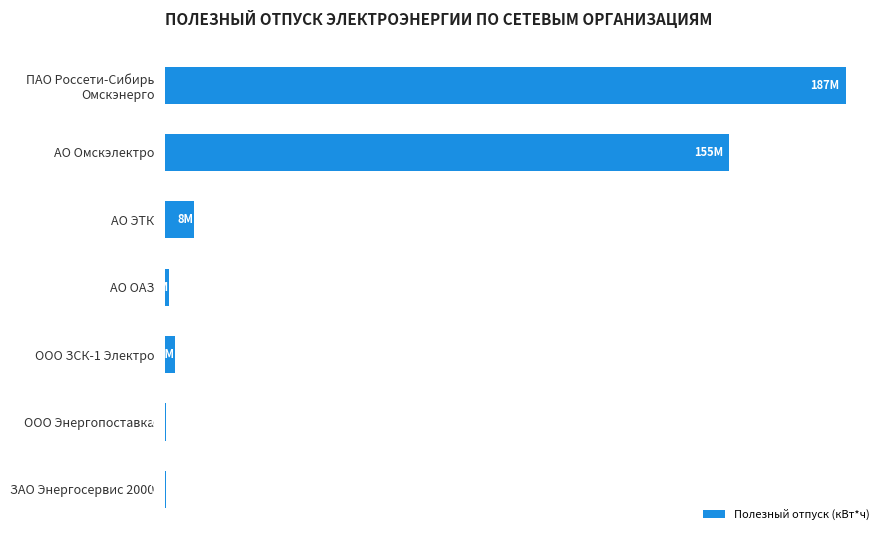

How many values are below 2684839?

3